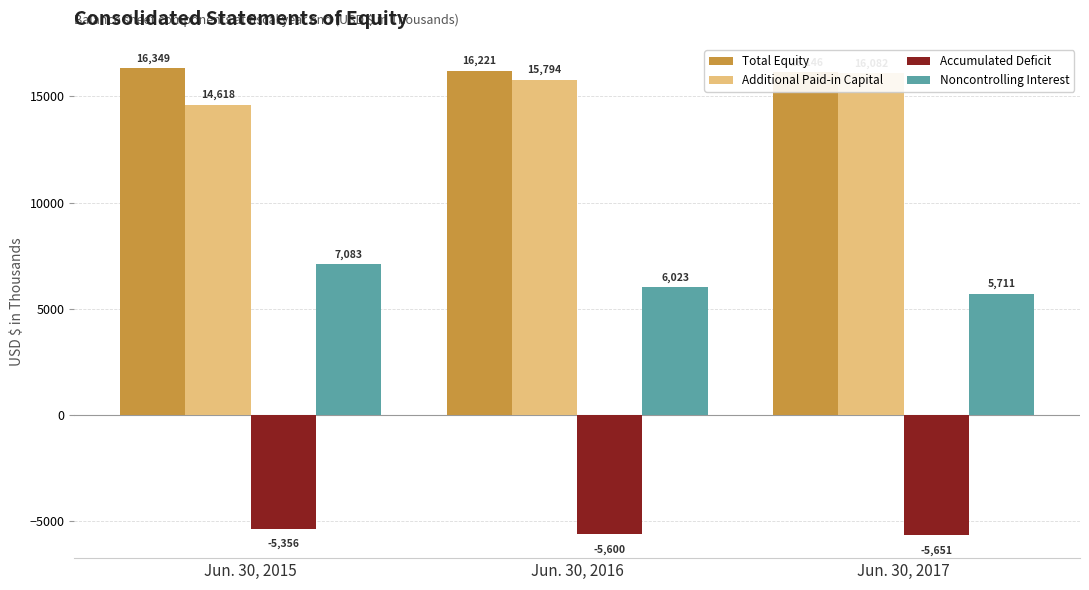

What is the sum of all Noncontrolling Interest values?

18817